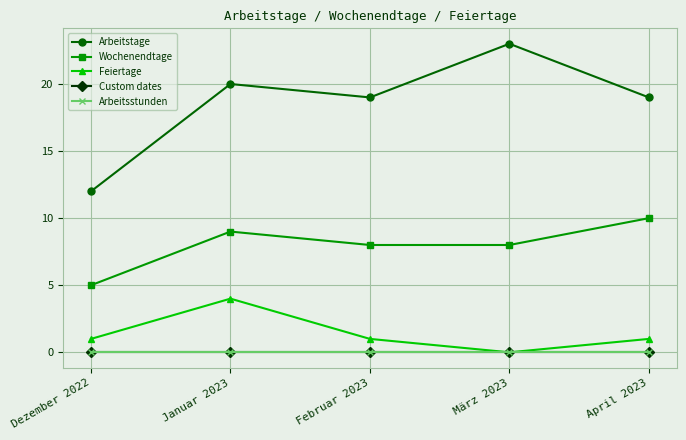

Which series has the largest total across all categories?

Arbeitstage